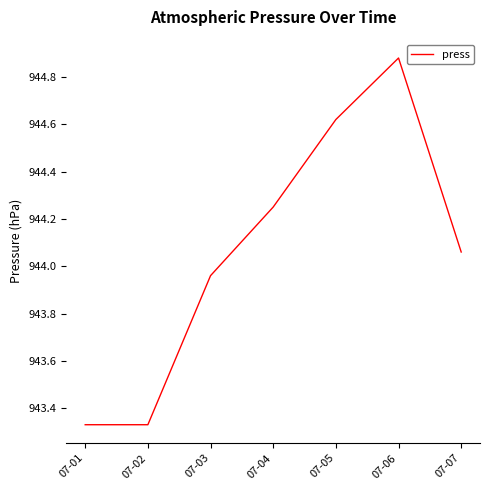

What is the ratio of the value at 07-04 to the value at 07-07?

1.0